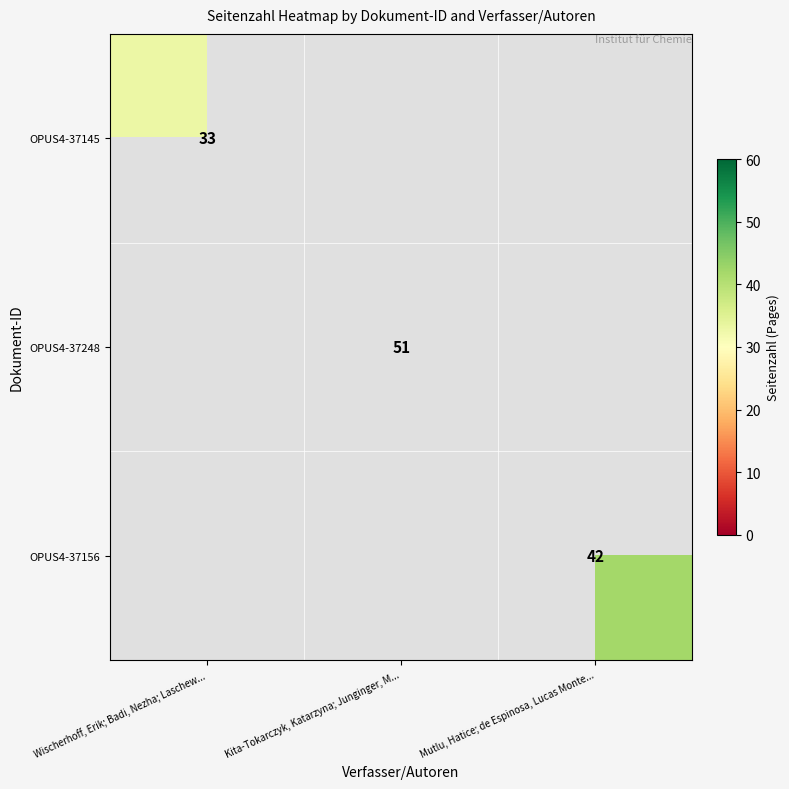

The OPUS4-37248 series shows 51 at Kita-Tokarczyk, Katarzyna; Junginger, M.... True or false?

True